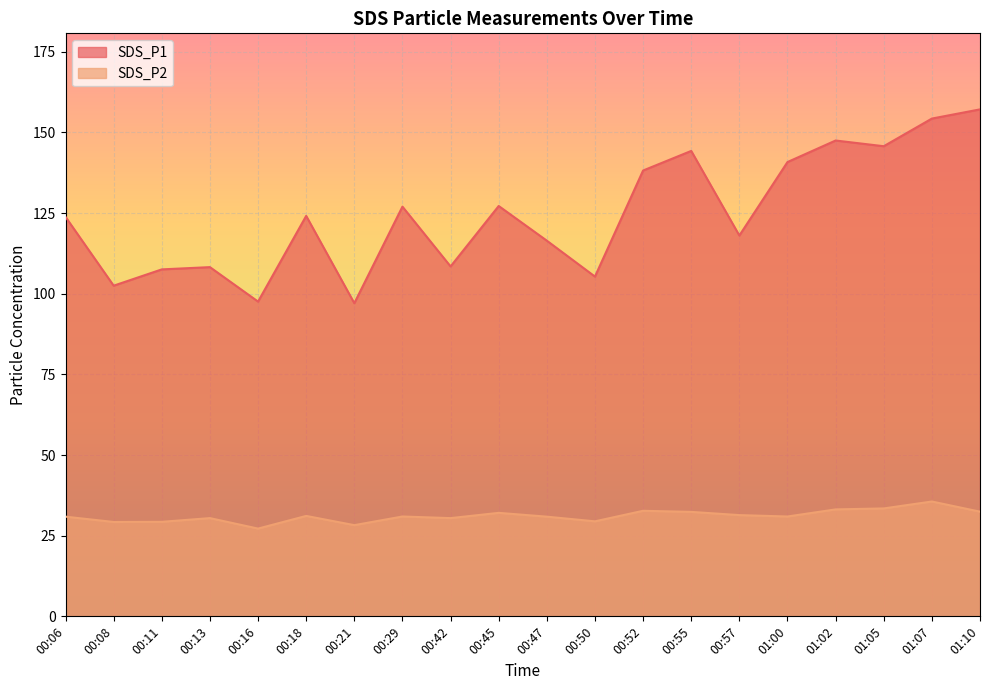

Rank the series by their maximum value, from highest to lowest.

SDS_P1, SDS_P2